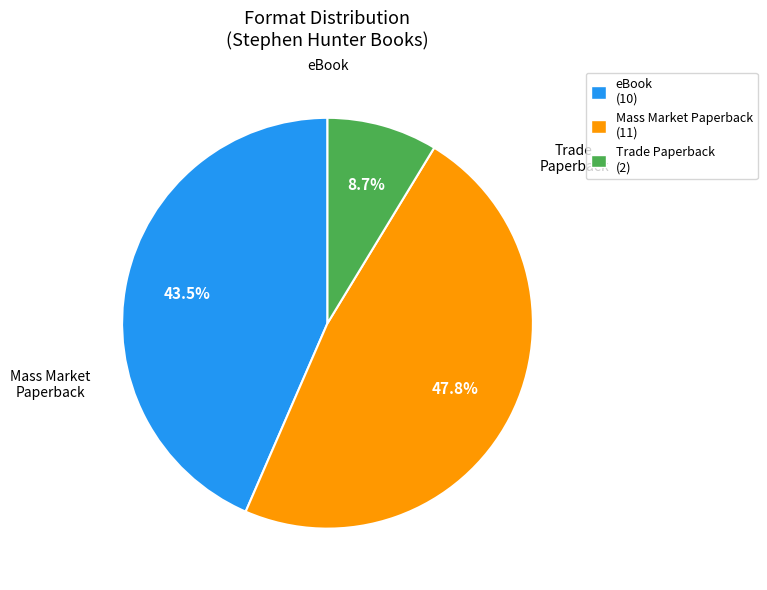

To the nearest percent, what percentage of the pie is Trade Paperback?

9%